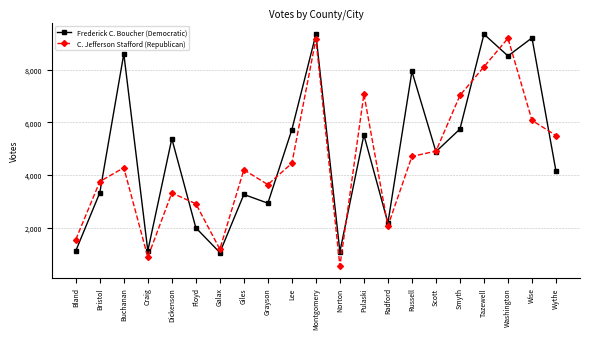

Which label corresponds to the smallest value in the chart?

Norton